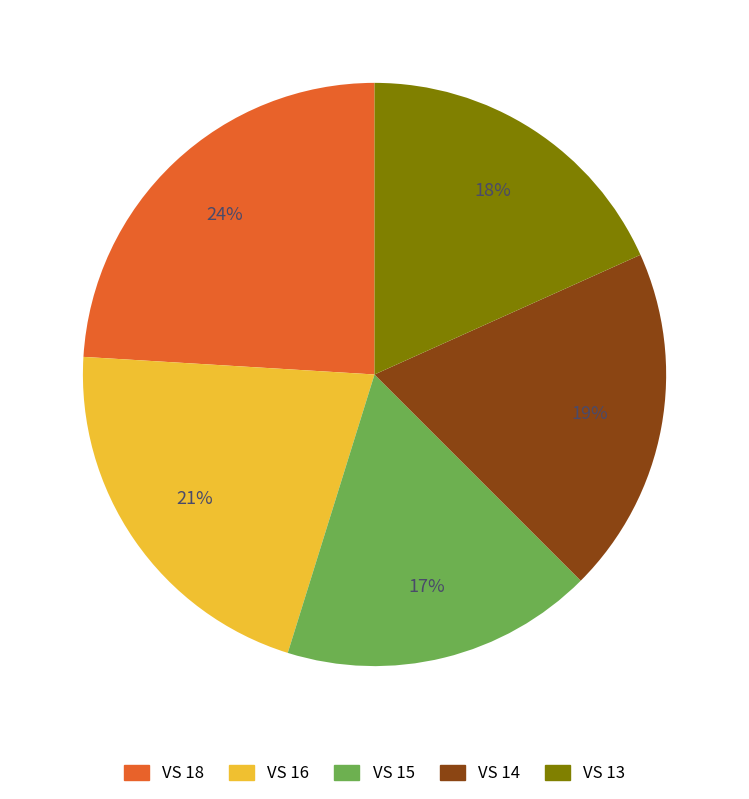

Count the number of slices in the pie.

5